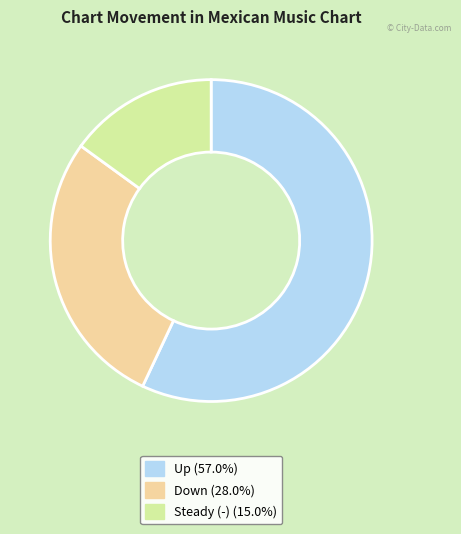

Is there a majority slice in this chart?

Yes